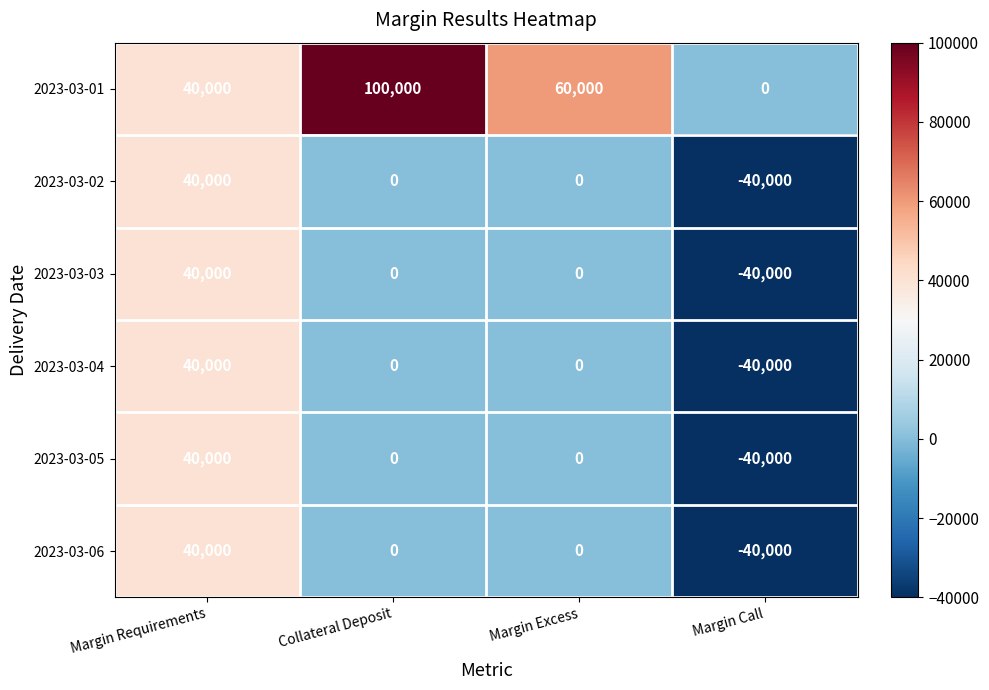

Which series changed the most between Margin Excess and Margin Call?

2023-03-01